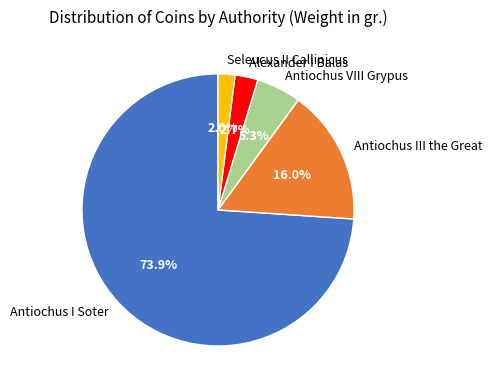

What is the ratio of the value at Seleucus II Callinicus to the value at Alexander I Balas?

0.7